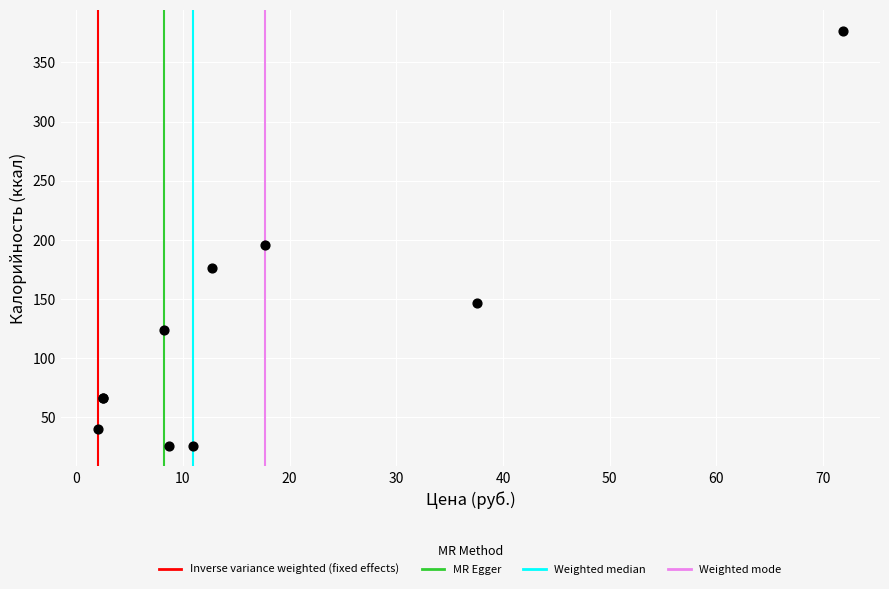

What Y value in the scatter plot is closest to 201?

196